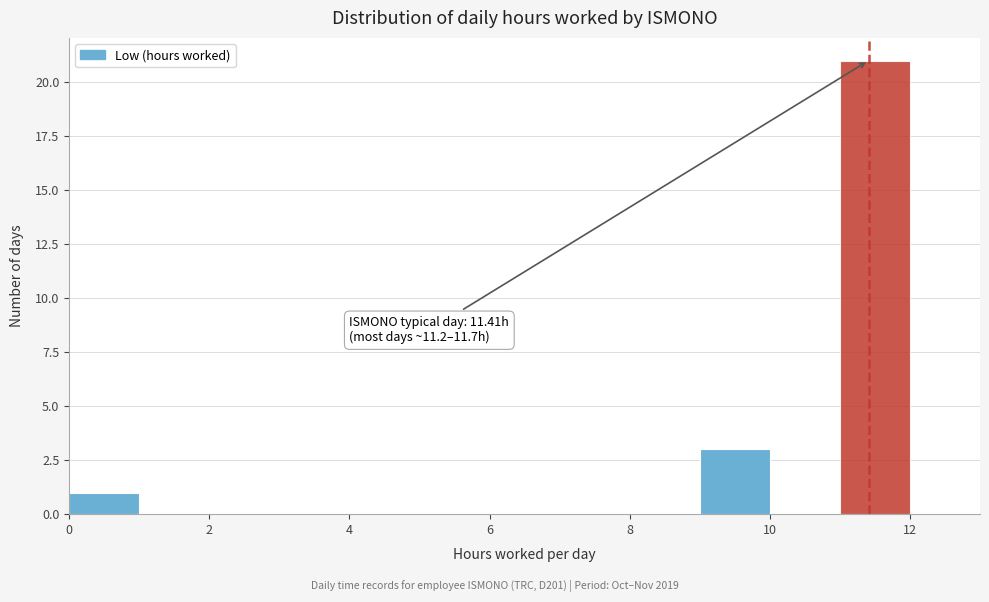

Over which range of the x-axis is the bar tallest?

11 to 12